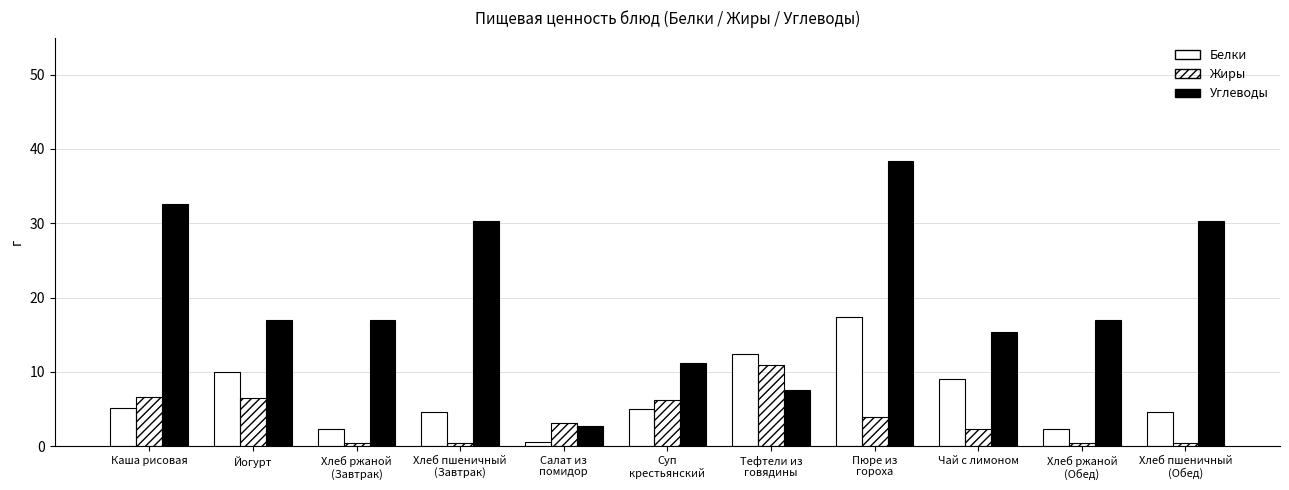

Are the bars horizontal?

No